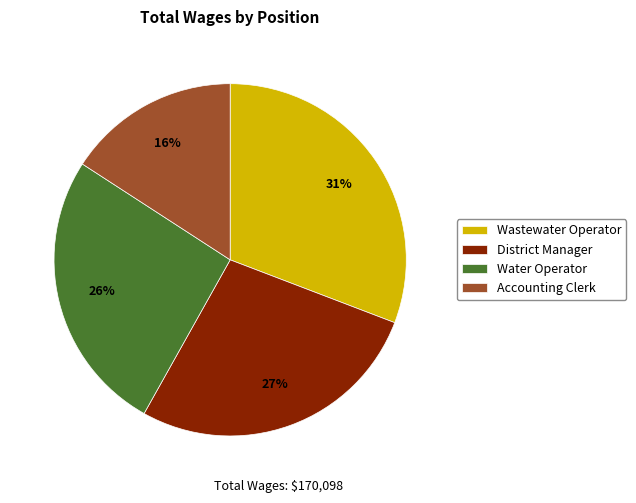

Is there any slice that represents more than half of the pie?

No